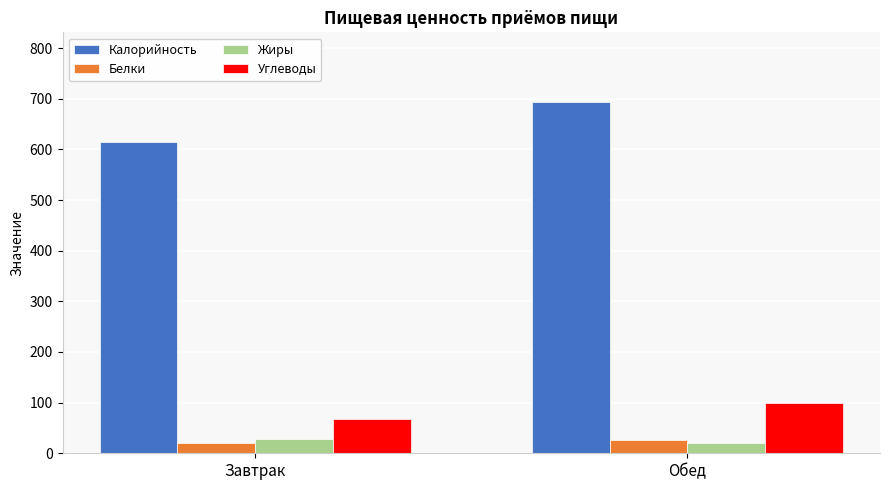

What is the spread (max minus min) of values at Обед?

671.9